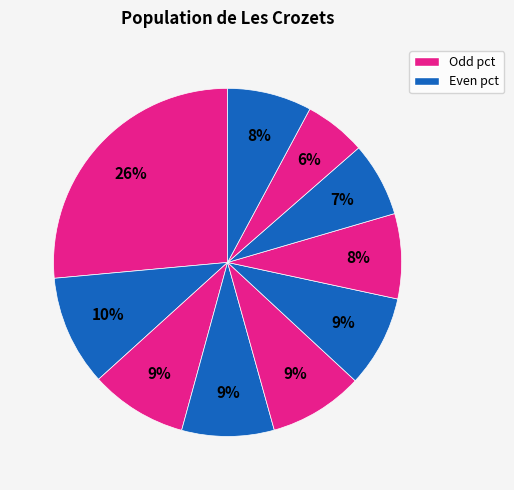

How many segments does this pie chart have?

10